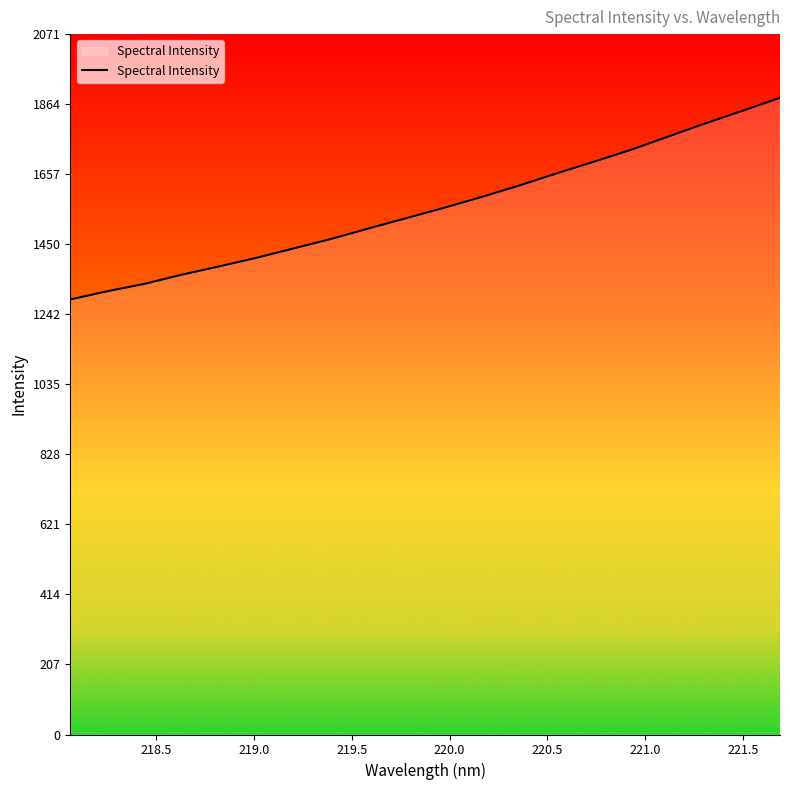

What is the difference between the maximum and minimum values?

596.4